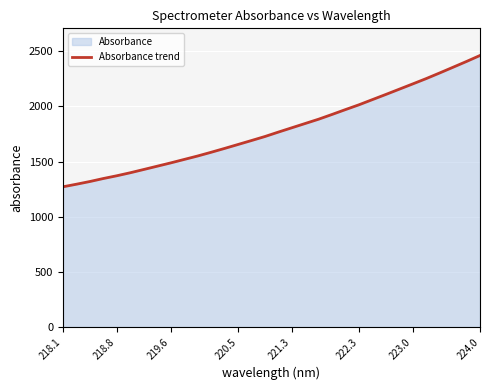

How many values exceed 1766?

16